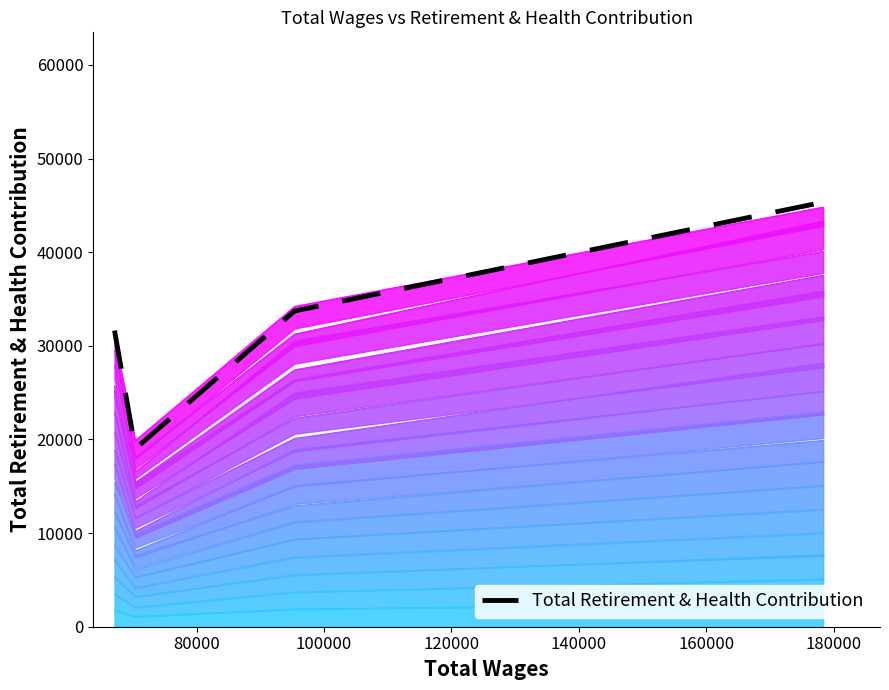

What is the highest value of the Total Retirement & Health Contribution series?

45342